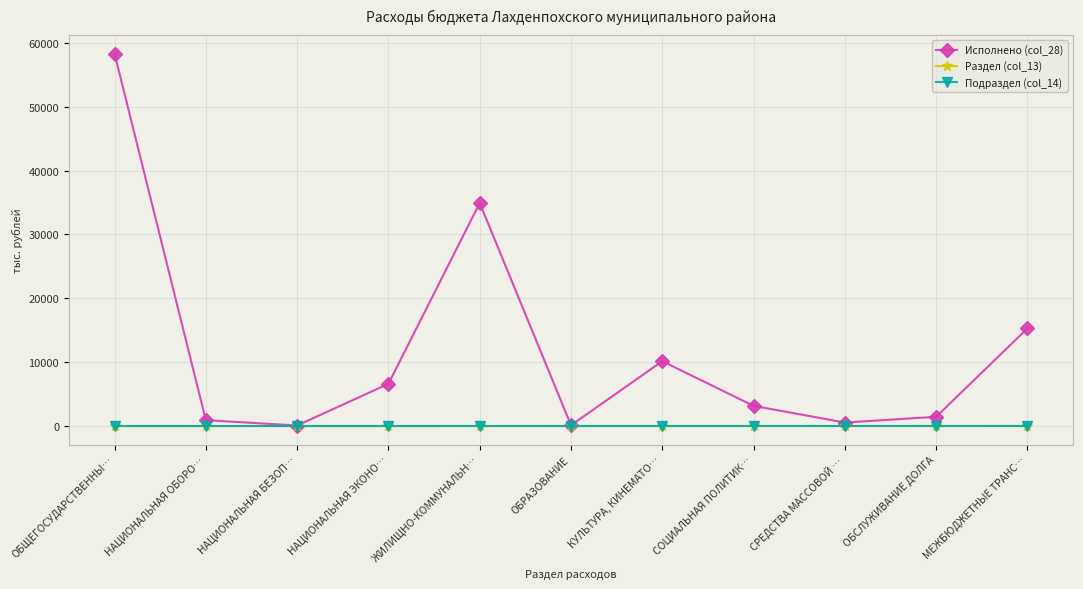

At how many categories does at least one series exceed 4846?

5